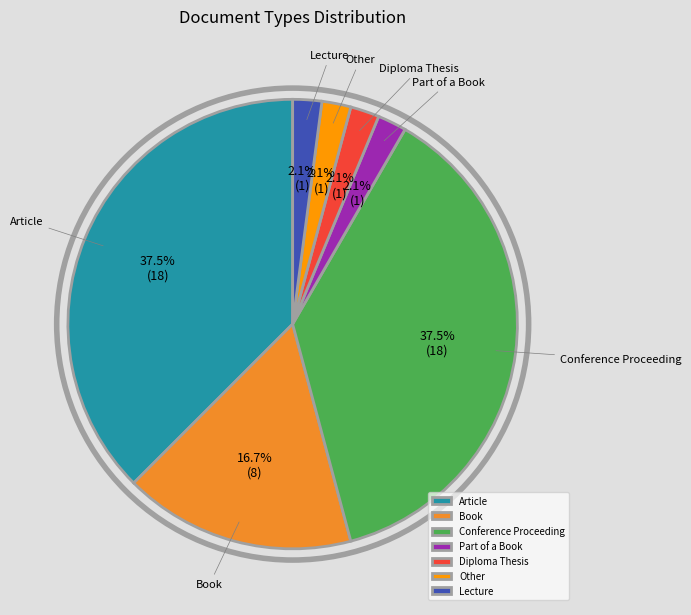

What is the total percentage of Diploma Thesis and Lecture?

4.2%